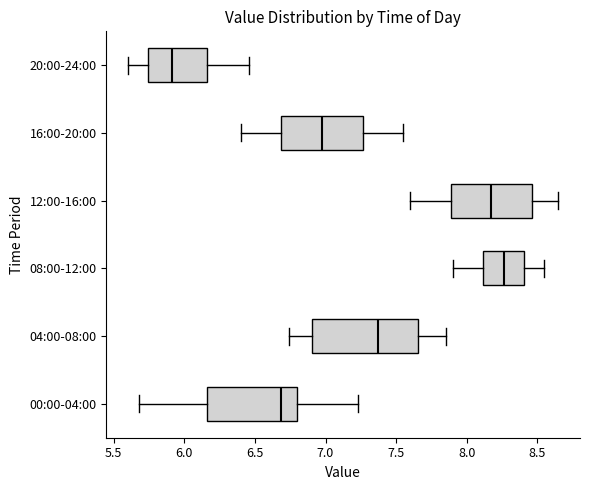

Which box has the furthest to the left median line?

20:00-24:00